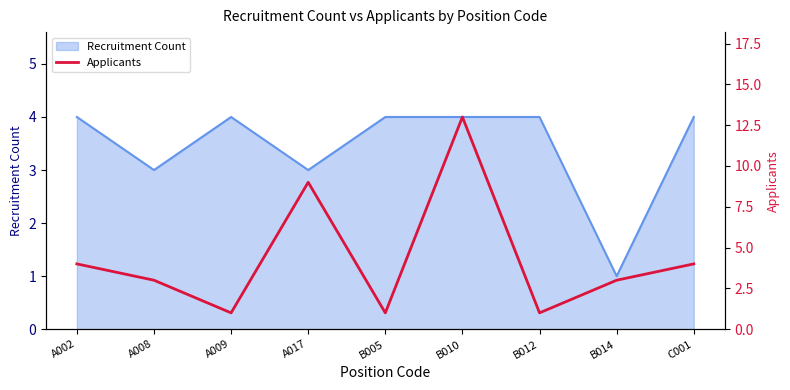

What is the label of the 1st point from the right?

C001